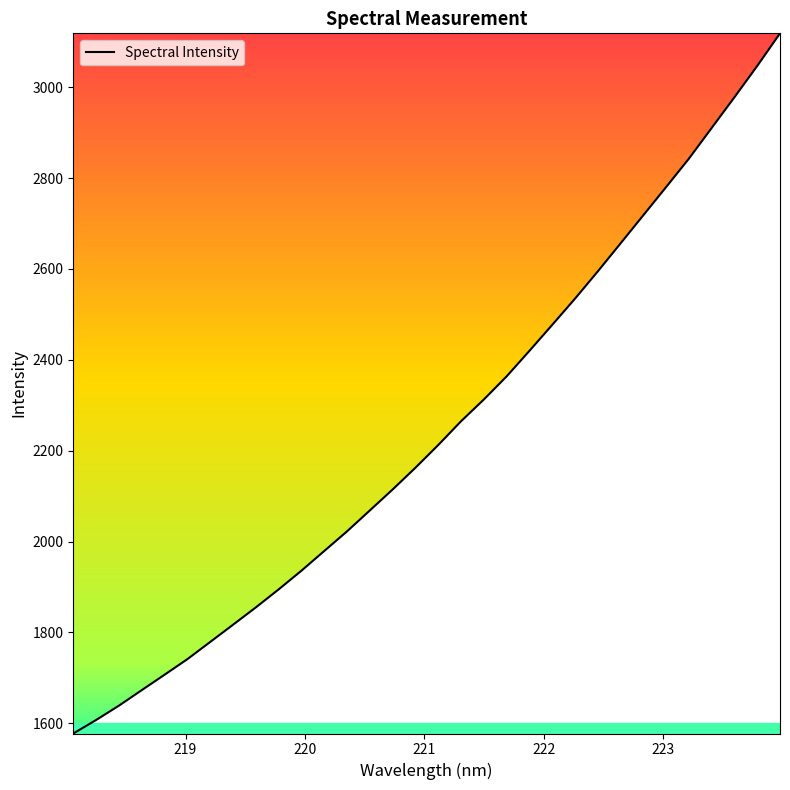

Is this an area chart (filled region under the line)?

No